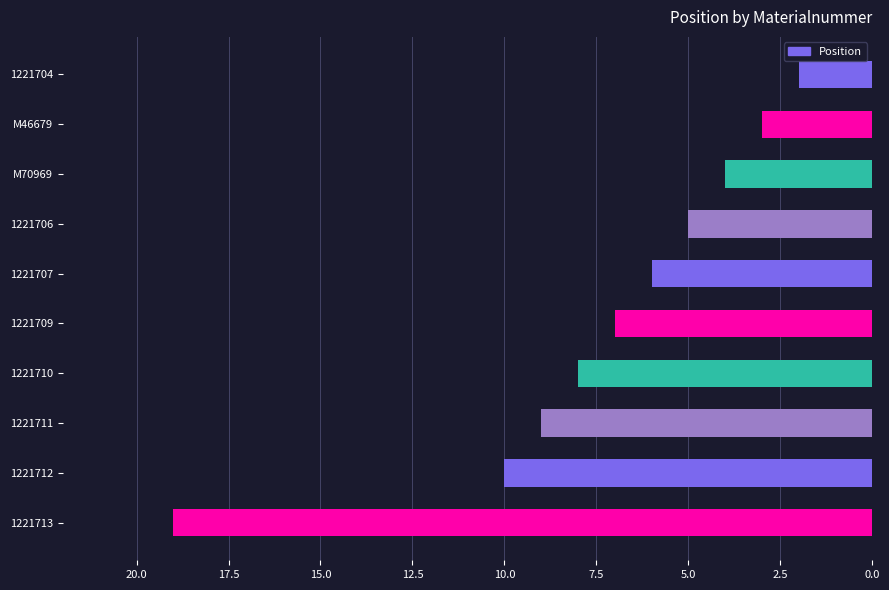

Reading top to bottom, list all the values displayed in this chart.

1221704=2	M46679=3	M70969=4	1221706=5	1221707=6	1221709=7	1221710=8	1221711=9	1221712=10	1221713=19